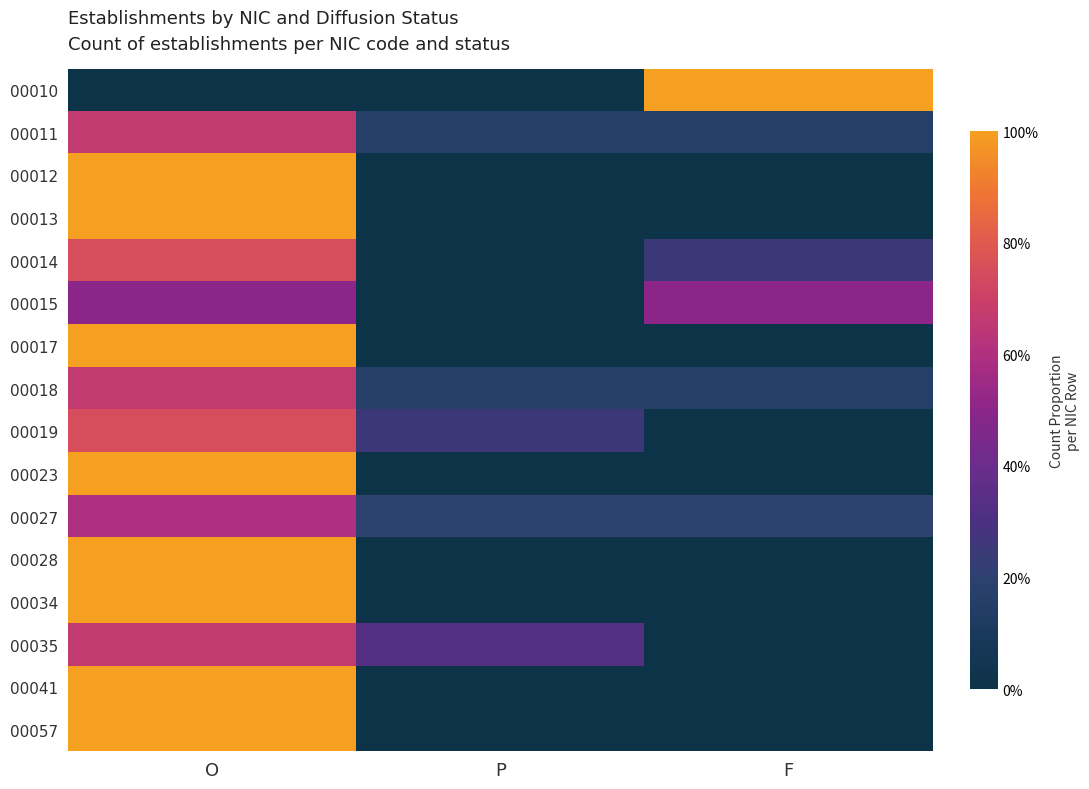

Reading left to right, what are all the values shown in this chart?

00010: O=0.0	P=0.0	F=1.0
00011: O=0.7	P=0.2	F=0.2
00012: O=1.0	P=0.0	F=0.0
00013: O=1.0	P=0.0	F=0.0
00014: O=0.8	P=0.0	F=0.2
00015: O=0.5	P=0.0	F=0.5
00017: O=1.0	P=0.0	F=0.0
00018: O=0.7	P=0.2	F=0.2
00019: O=0.8	P=0.2	F=0.0
00023: O=1.0	P=0.0	F=0.0
00027: O=0.6	P=0.2	F=0.2
00028: O=1.0	P=0.0	F=0.0
00034: O=1.0	P=0.0	F=0.0
00035: O=0.7	P=0.3	F=0.0
00041: O=1.0	P=0.0	F=0.0
00057: O=1.0	P=0.0	F=0.0